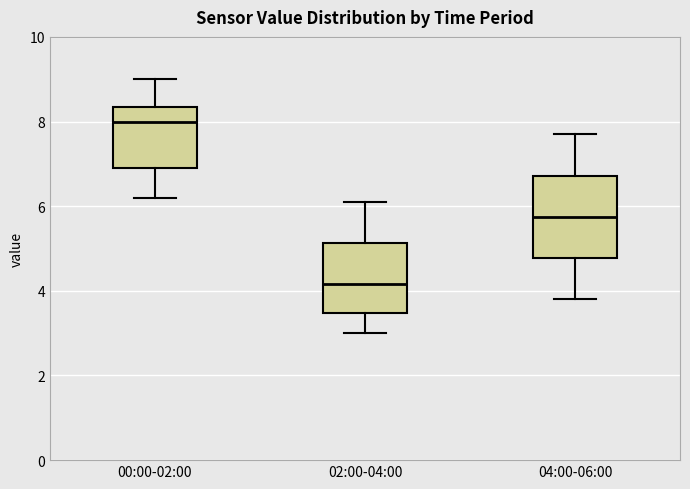

Which box's median line is the lowest?

02:00-04:00